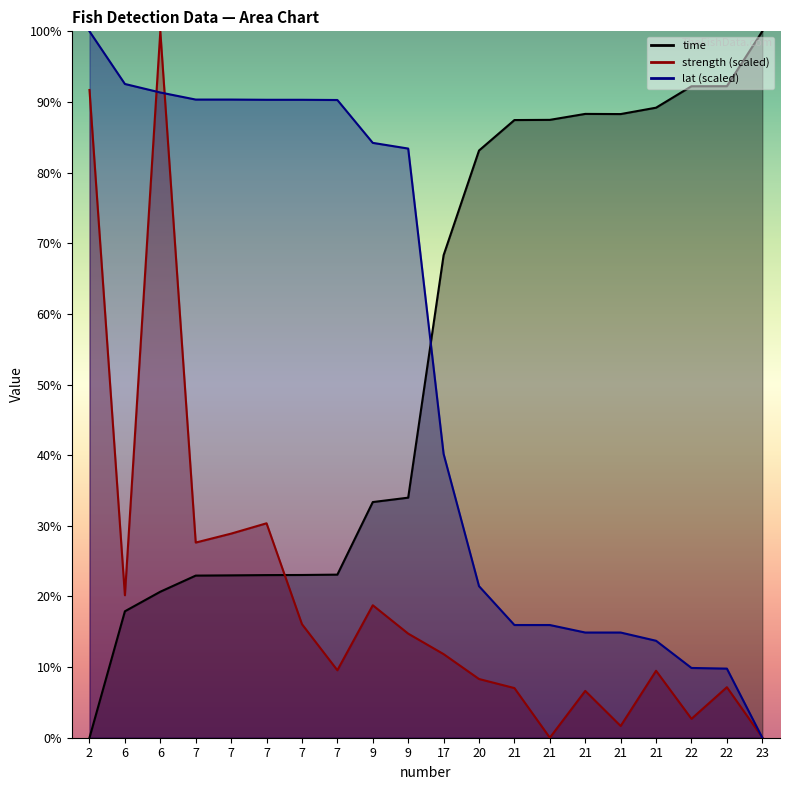

Reading left to right, what are all the values shown in this chart?

time: 2=0.0	6=17.9	6=20.7	7=23.0	7=23.0	7=23.0	7=23.0	7=23.1	9=33.4	9=34.0	17=68.3	20=83.1	21=87.4	21=87.5	21=88.3	21=88.3	21=89.2	22=92.2	22=92.2	23=100.0
strength: 2=91.7	6=20.2	6=100.0	7=27.6	7=28.9	7=30.4	7=16.1	7=9.6	9=18.8	9=14.7	17=11.8	20=8.3	21=7.0	21=0.0	21=6.6	21=1.7	21=9.5	22=2.7	22=7.2	23=0.0
lat: 2=100.0	6=92.5	6=91.3	7=90.3	7=90.3	7=90.3	7=90.3	7=90.3	9=84.2	9=83.4	17=40.2	20=21.5	21=16.0	21=16.0	21=14.9	21=14.9	21=13.7	22=9.9	22=9.8	23=0.0